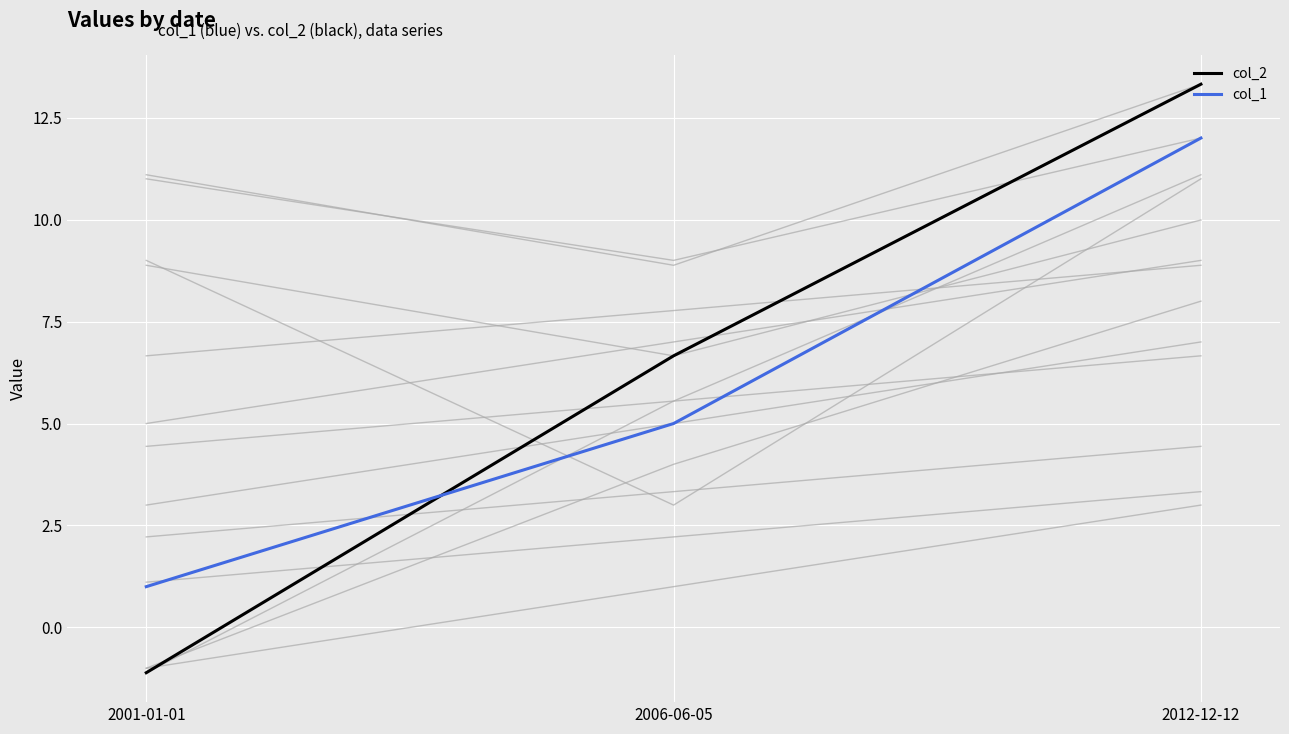

Which series has the widest spread of values?

col_2